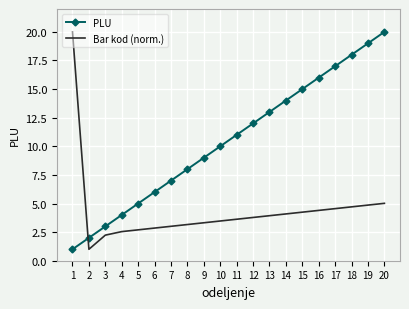

What is the difference between the maximum and minimum values in the Bar kod (norm.) series?

19.0